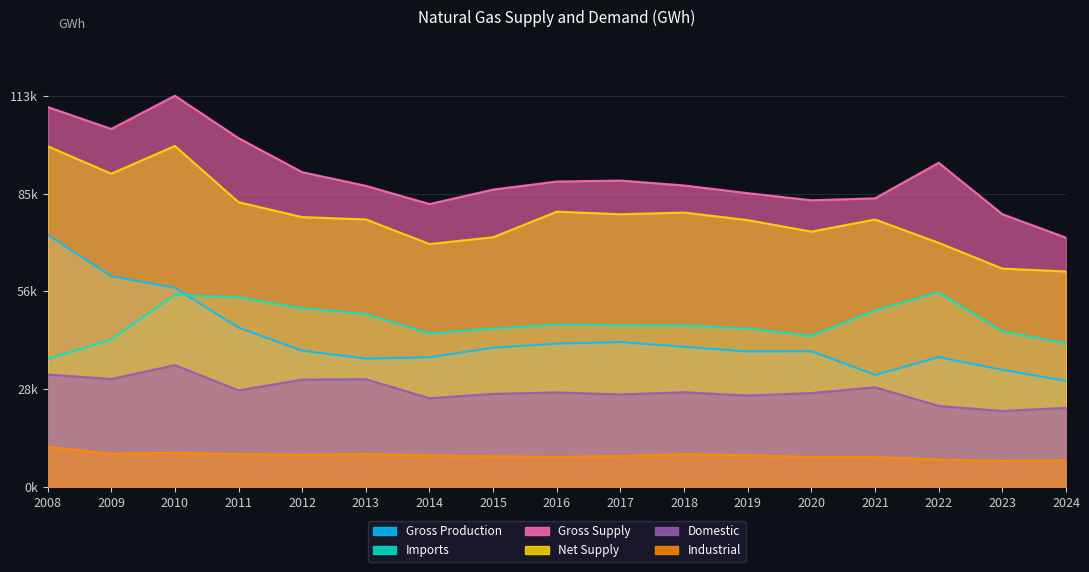

True or false: Net Supply and Domestic cross at least once.

False